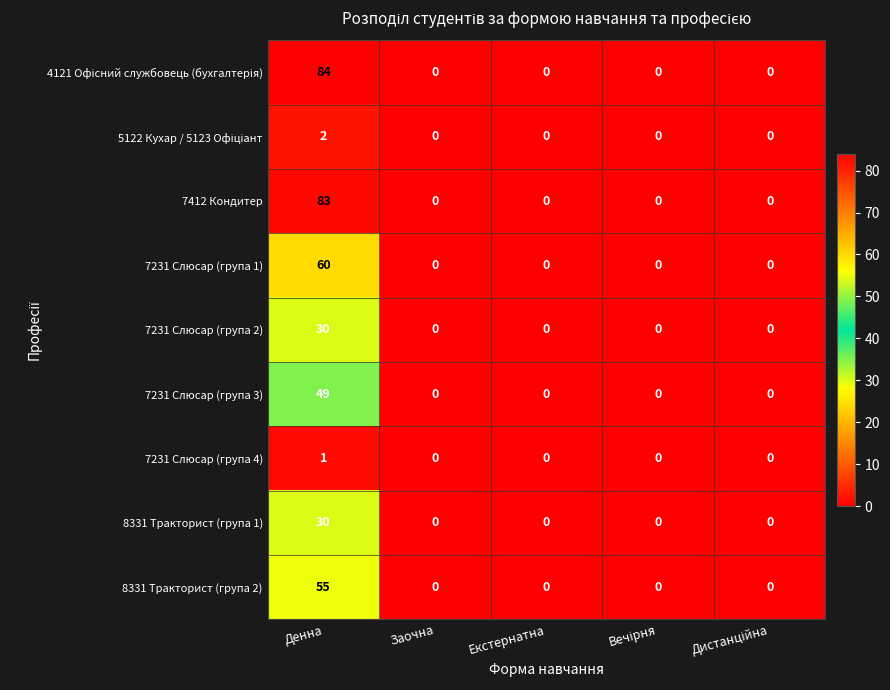

What is the spread (max minus min) of values at Денна?

83